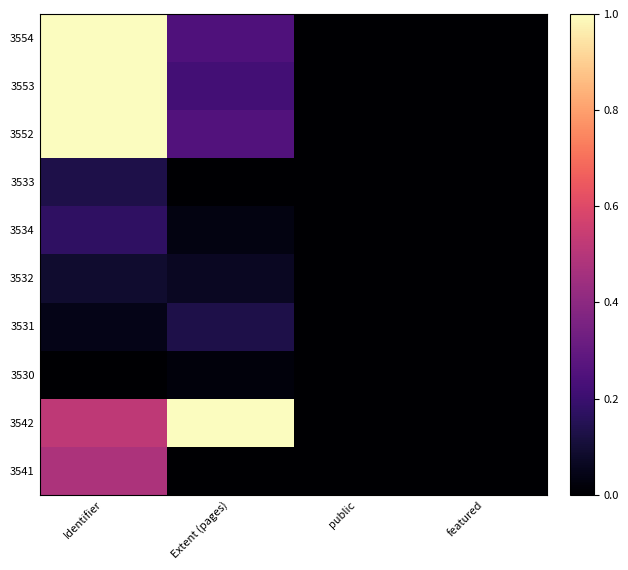

Reading right to left, transcribe all the data shown in this chart.

3554: featured=0.0	public=0.0	Extent (pages)=0.2	Identifier=1.0
3553: featured=0.0	public=0.0	Extent (pages)=0.2	Identifier=1.0
3552: featured=0.0	public=0.0	Extent (pages)=0.3	Identifier=1.0
3533: featured=0.0	public=0.0	Extent (pages)=0.0	Identifier=0.1
3534: featured=0.0	public=0.0	Extent (pages)=0.0	Identifier=0.2
3532: featured=0.0	public=0.0	Extent (pages)=0.1	Identifier=0.1
3531: featured=0.0	public=0.0	Extent (pages)=0.1	Identifier=0.0
3530: featured=0.0	public=0.0	Extent (pages)=0.0	Identifier=0.0
3542: featured=0.0	public=0.0	Extent (pages)=1.0	Identifier=0.5
3541: featured=0.0	public=0.0	Extent (pages)=0.0	Identifier=0.5